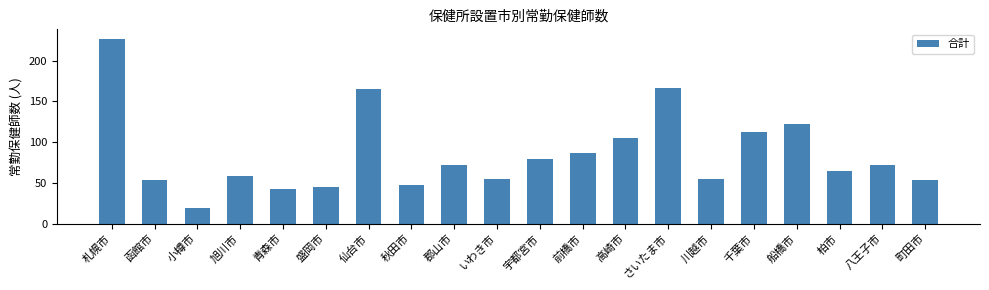

Are the bars grouped side by side (vs. stacked)?

No